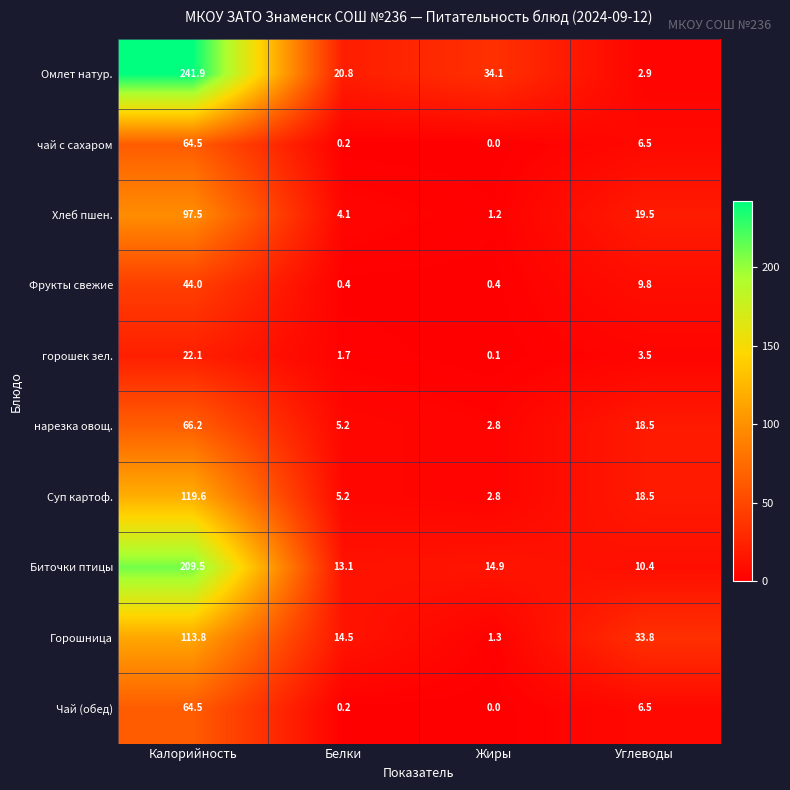

At which label does Горошница reach its peak?

Калорийность